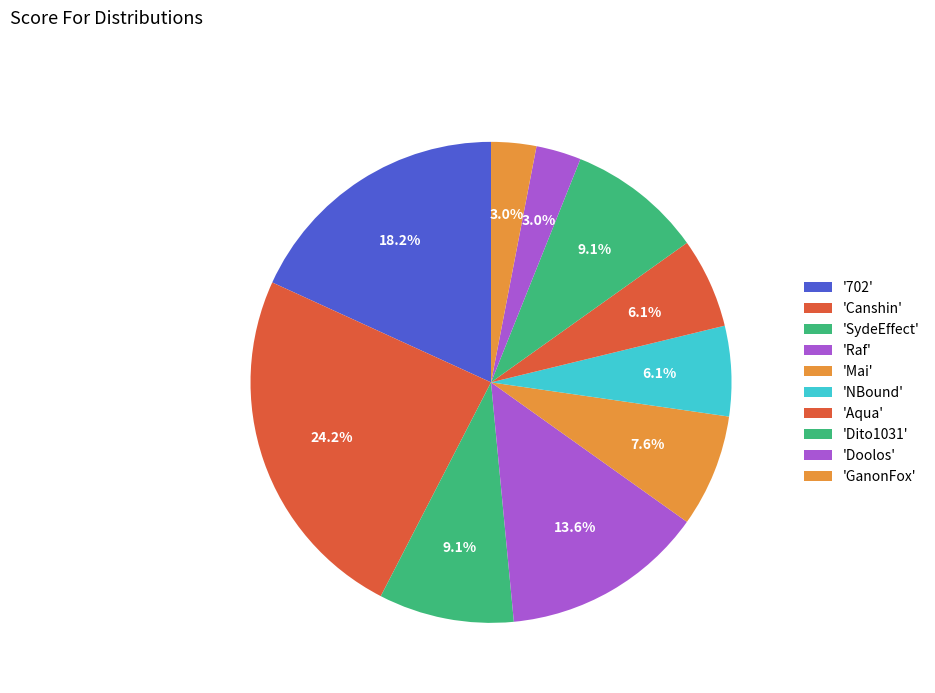

What is the smallest slice in the pie chart?

Doolos